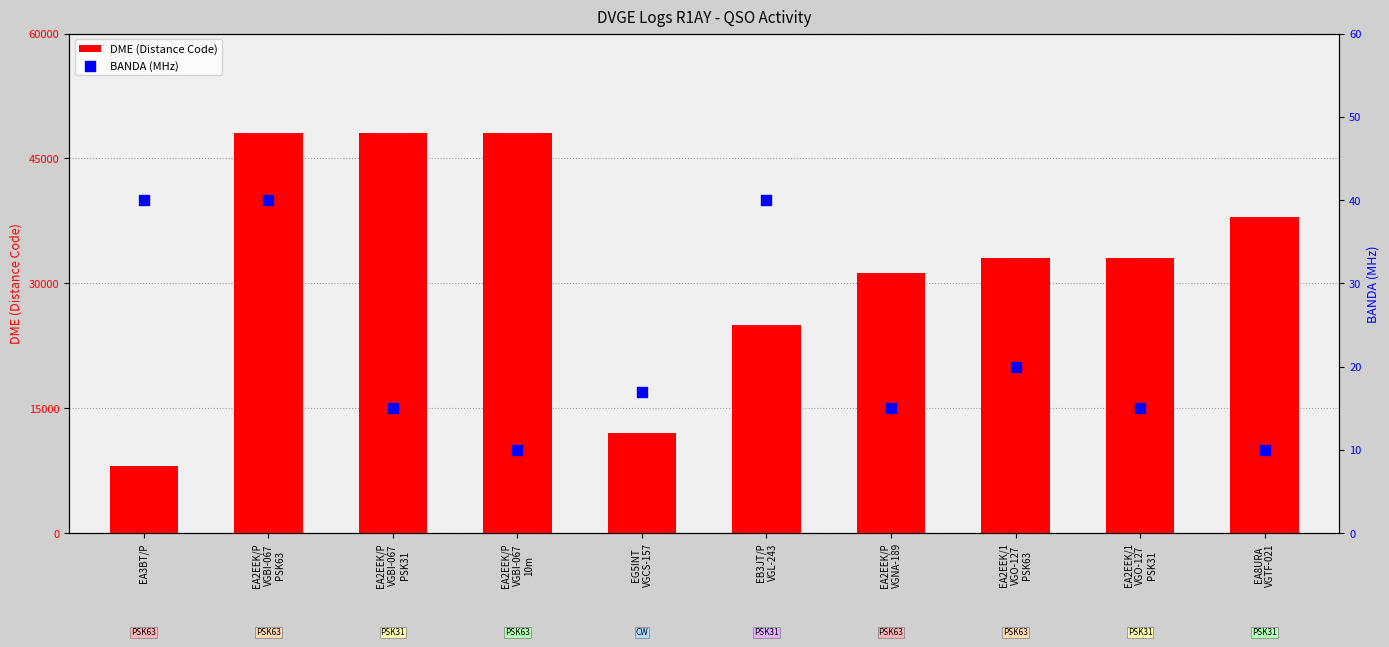

At which category is the sum across all series the highest?

EA2EEK/P
VGBI-067
PSK63